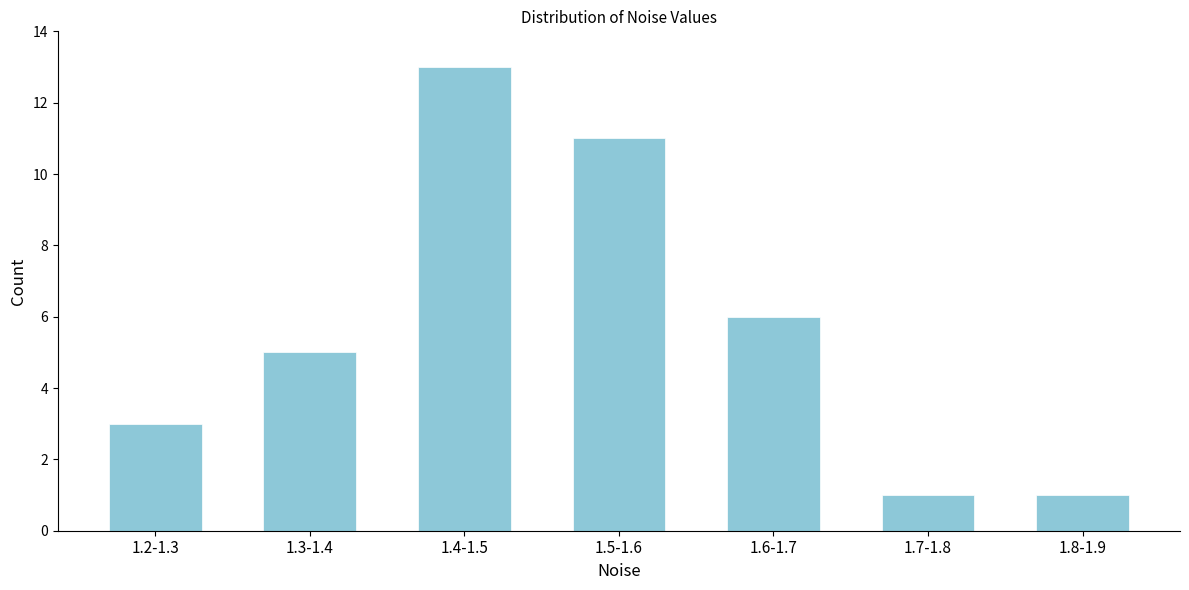

Reading left to right, transcribe all the data shown in this chart.

1.2-1.3=3	1.3-1.4=5	1.4-1.5=13	1.5-1.6=11	1.6-1.7=6	1.7-1.8=1	1.8-1.9=1